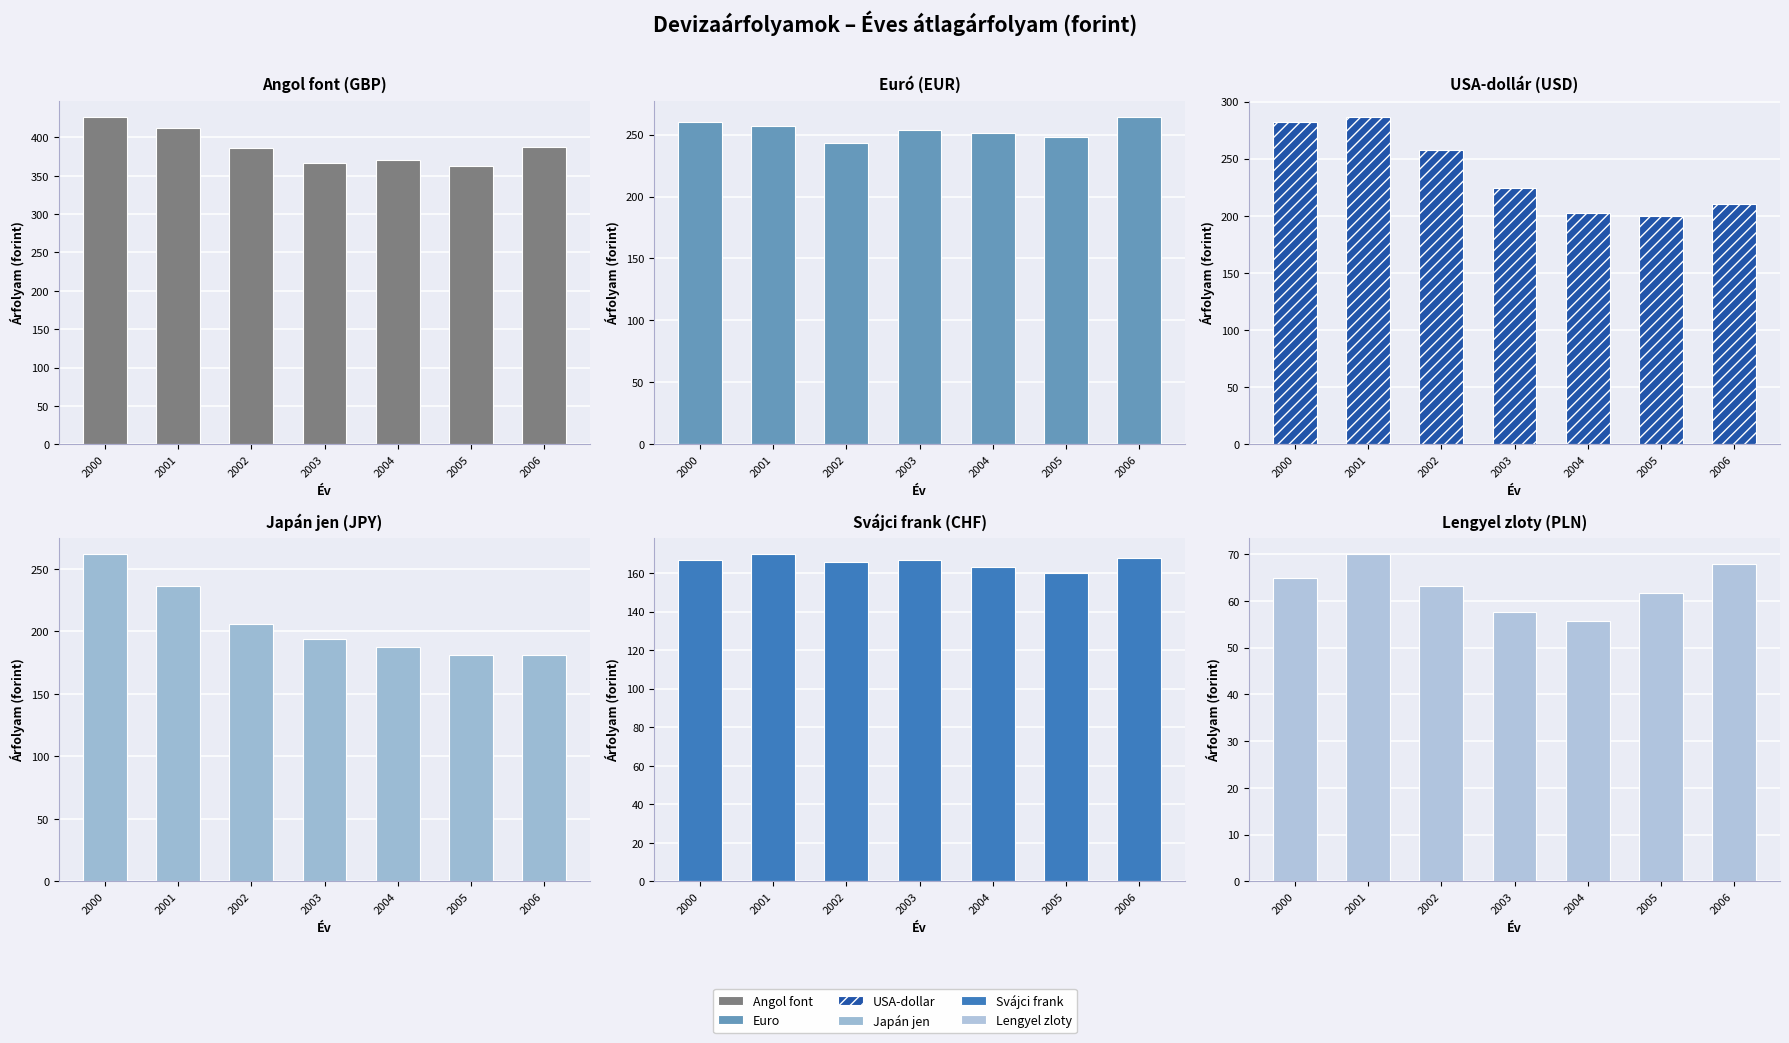

At which category does the chart reach its minimum across all series?

2004